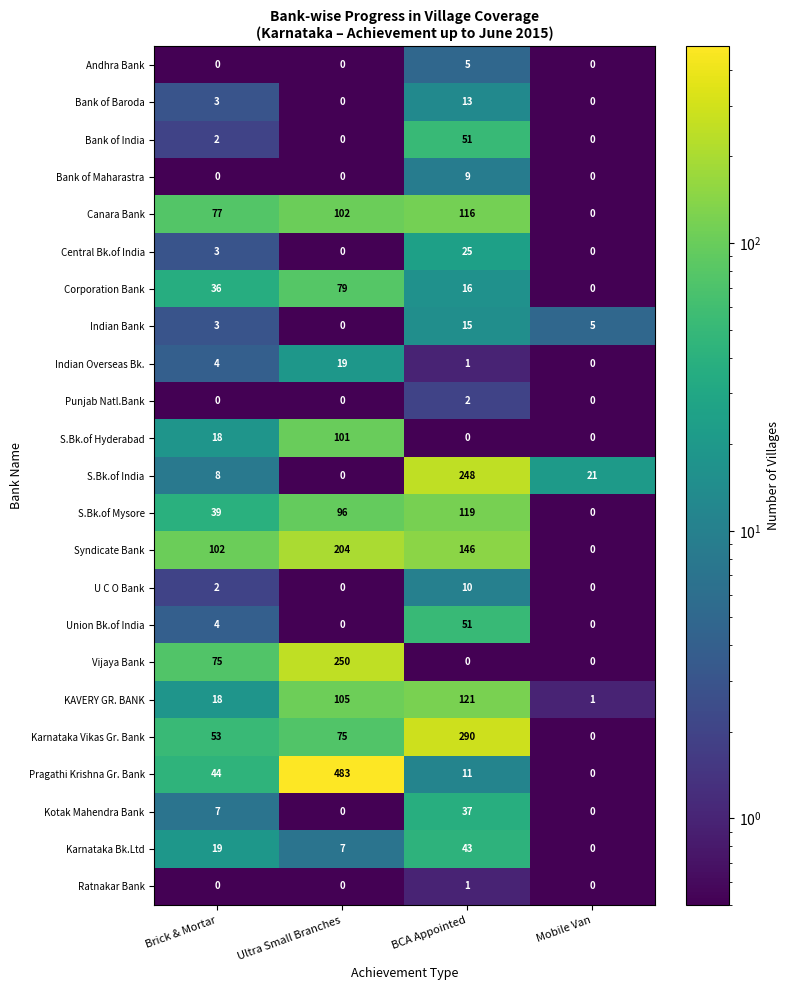

Between Brick & Mortar and Ultra Small Branches, which series saw the biggest shift?

Pragathi Krishna Gr. Bank